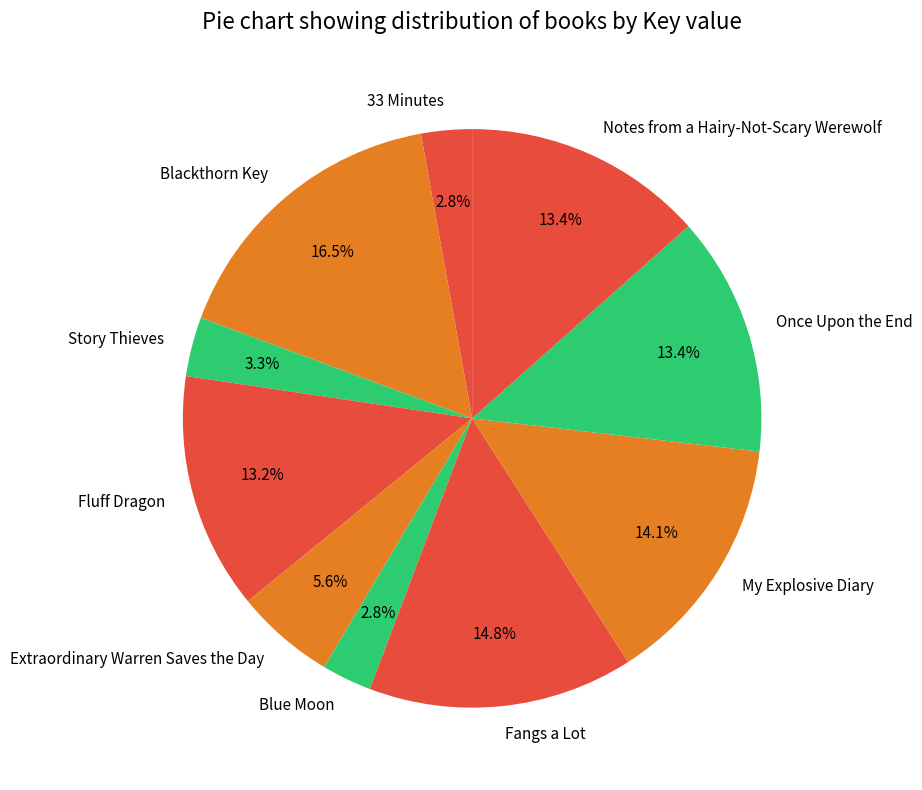

Approximately how many times larger is the value at Notes from a Hairy-Not-Scary Werewolf compared to Fangs a Lot?

0.9